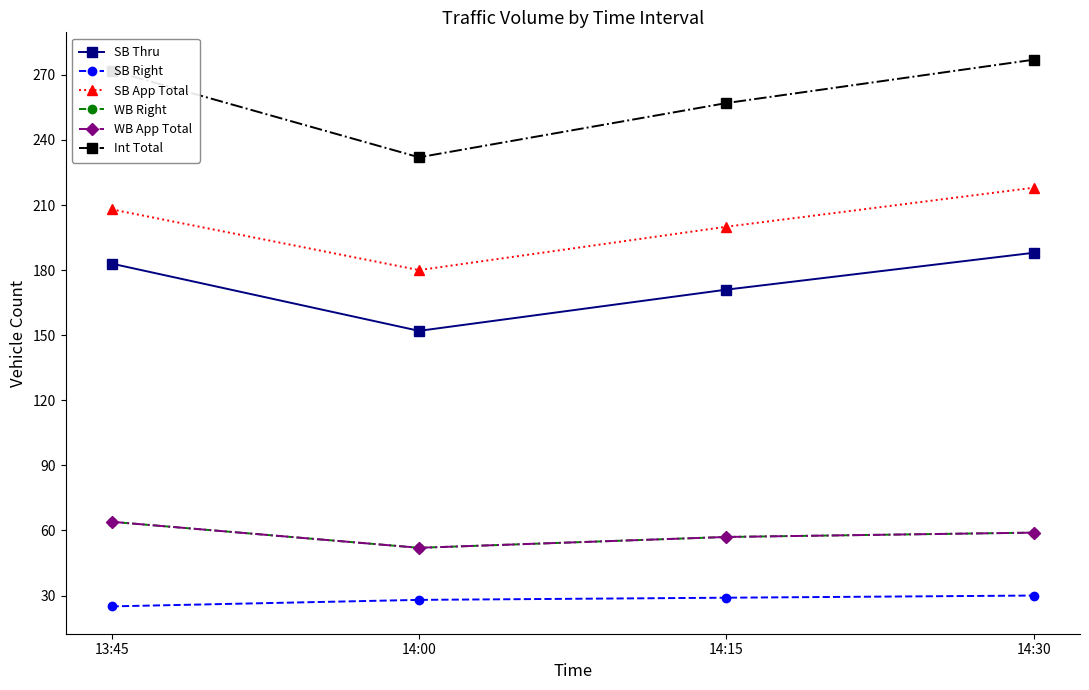

Count the SB Right values in the range 28 to 30.

3